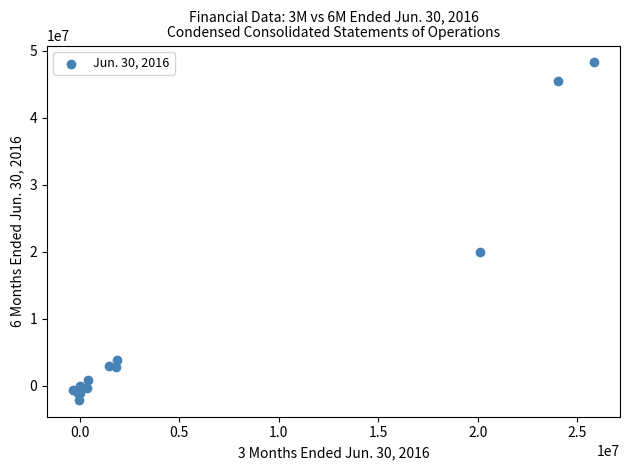

What Y value in the scatter plot is closest to 23079041?

19931312.0